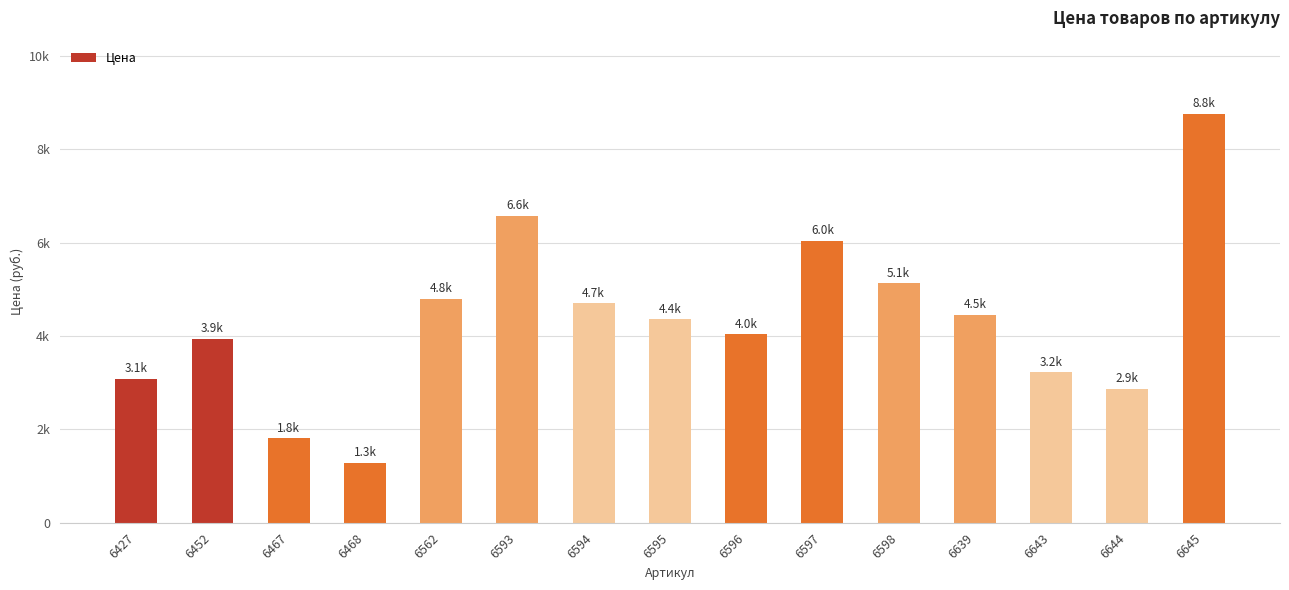

List the labels in order of value, largest first.

6645, 6593, 6597, 6598, 6562, 6594, 6639, 6595, 6596, 6452, 6643, 6427, 6644, 6467, 6468